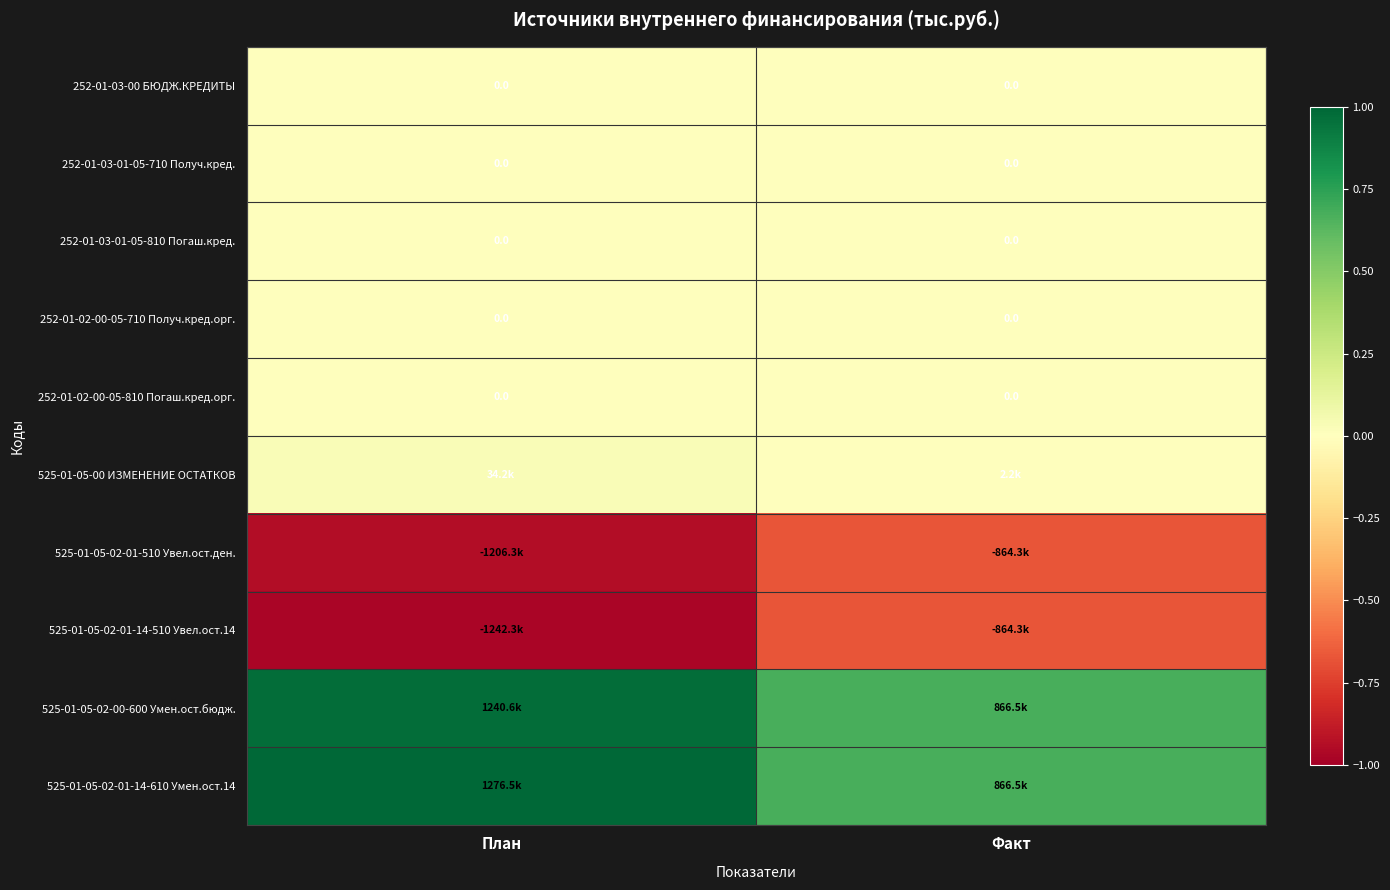

Count the number of data series in this chart.

10